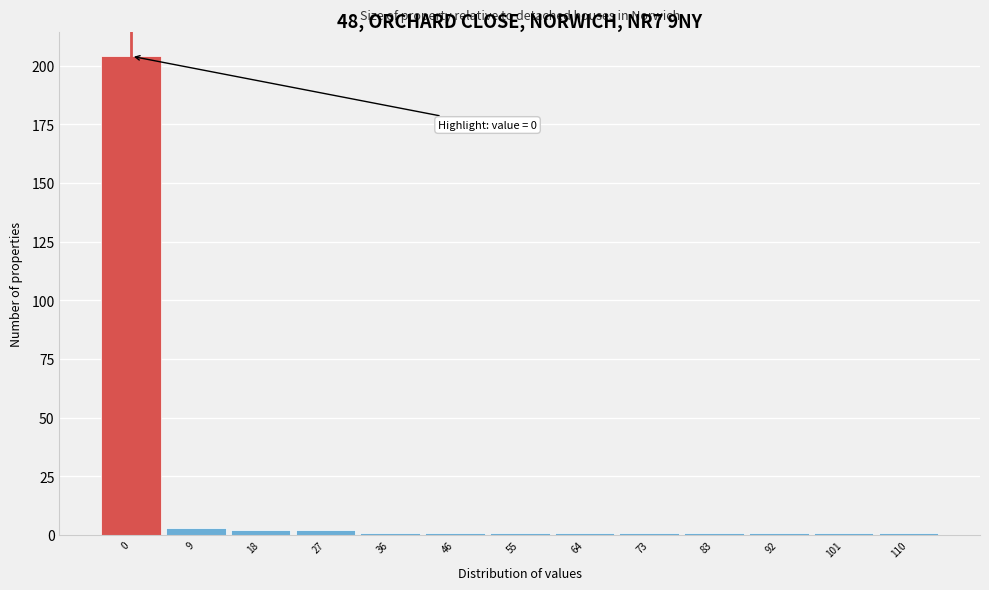

Reading left to right, list all the values displayed in this chart.

0=204	9=3	18=2	27=2	36=1	46=1	55=1	64=1	73=1	83=1	92=1	101=1	110=1